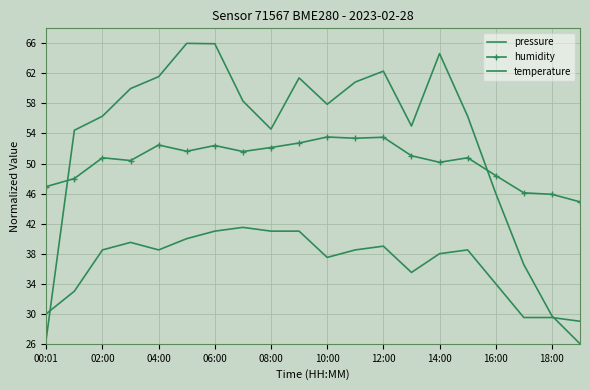

What is the value of the humidity point at the 19th from the left?

45.9